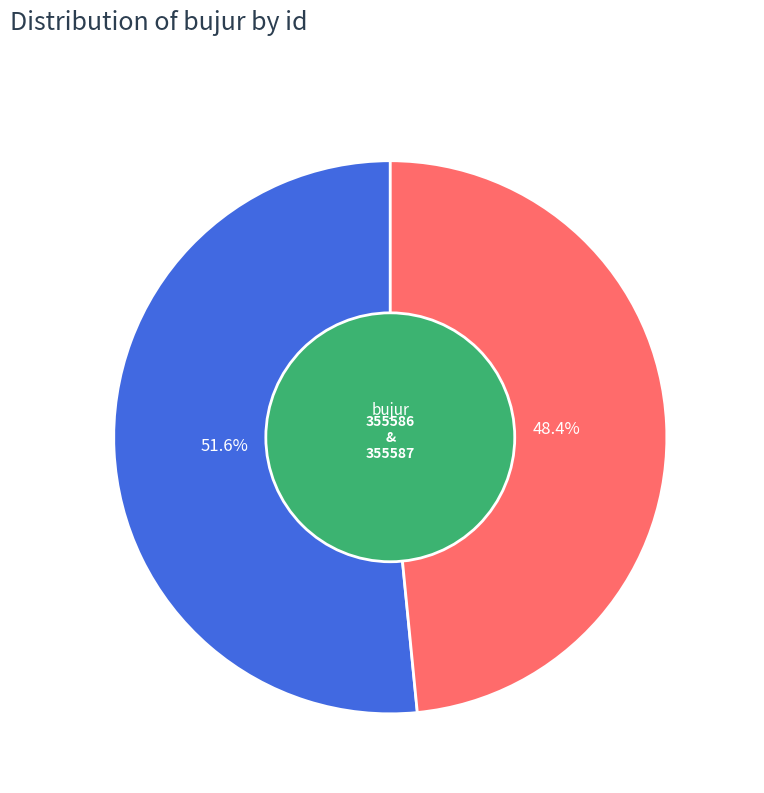

Which slice is the smallest?

355587